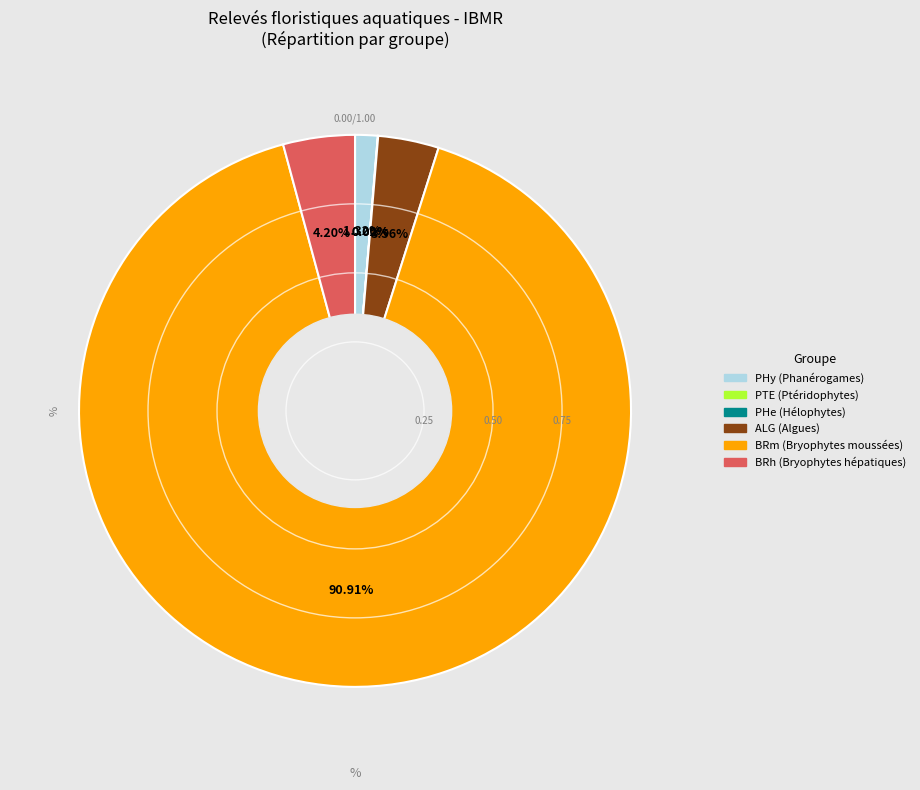

Is there a majority slice in this chart?

Yes